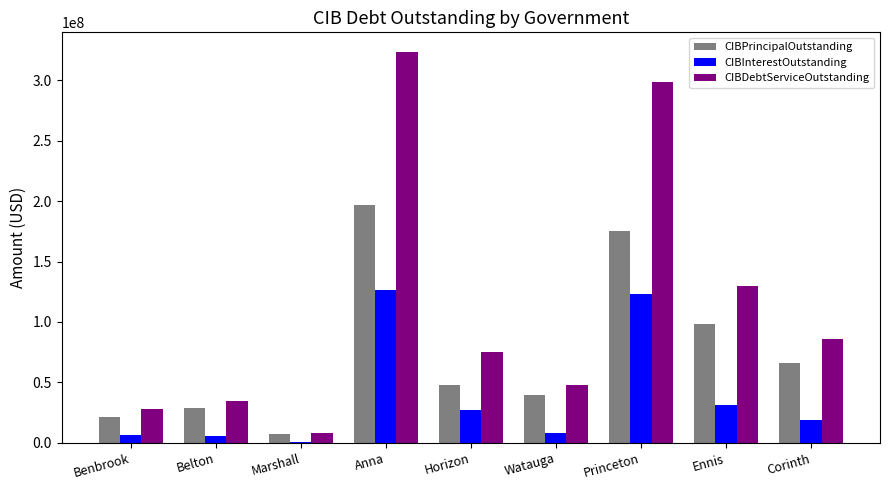

True or false: CIBInterestOutstanding has a value of 6456235.3 at Benbrook.

True